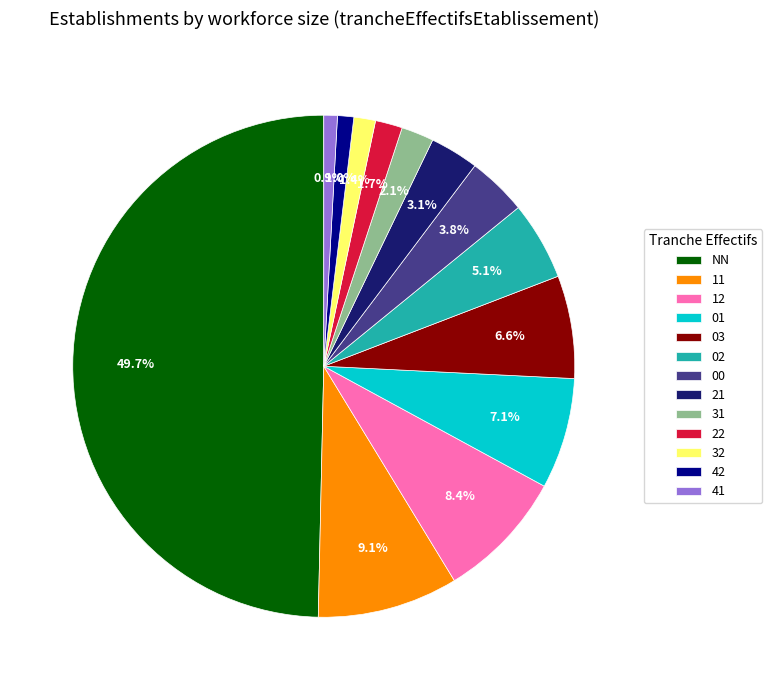

Which slice is the largest?

NN